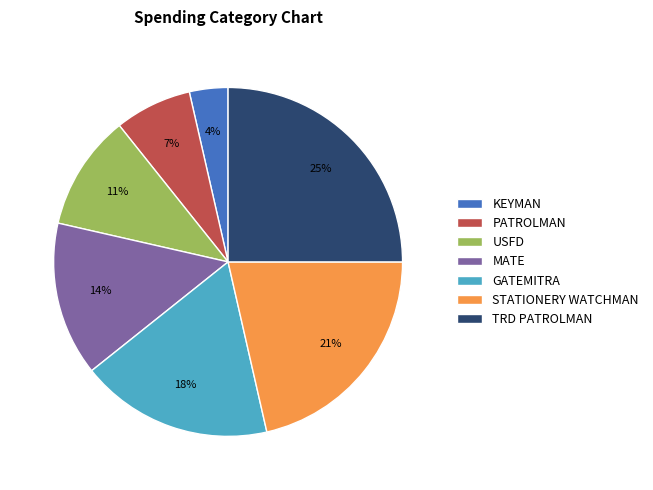

To the nearest percent, what is the average slice percentage?

14%